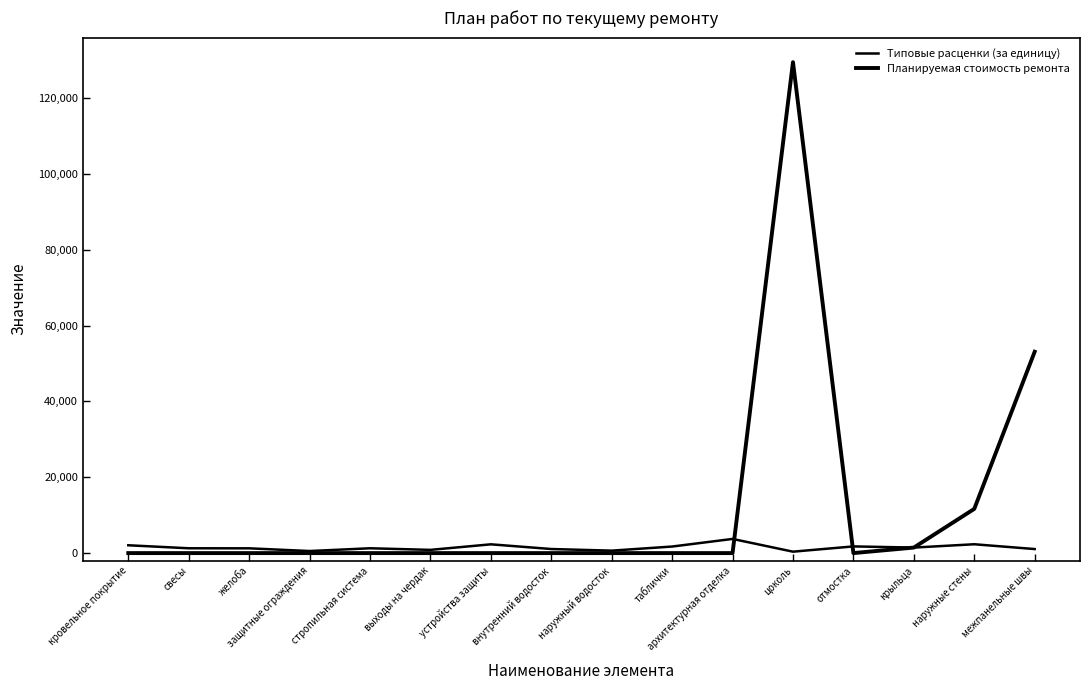

Where is the first local minimum for Типовые расценки (за единицу)?

защитные ограждения